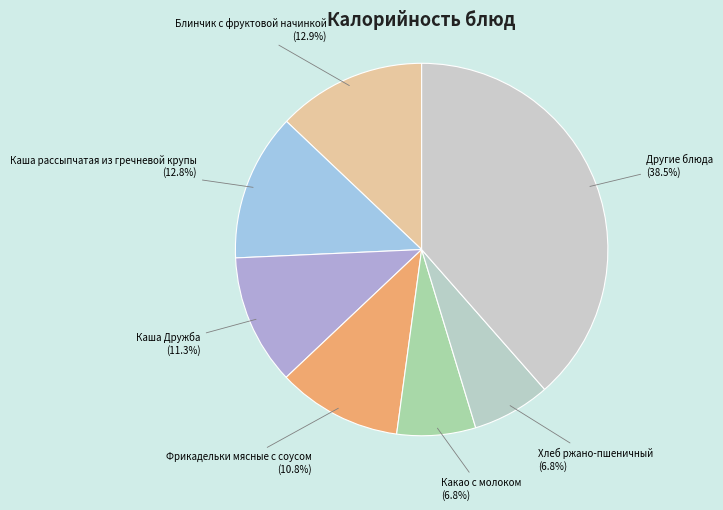

What is the largest slice in the pie chart?

Другие блюда